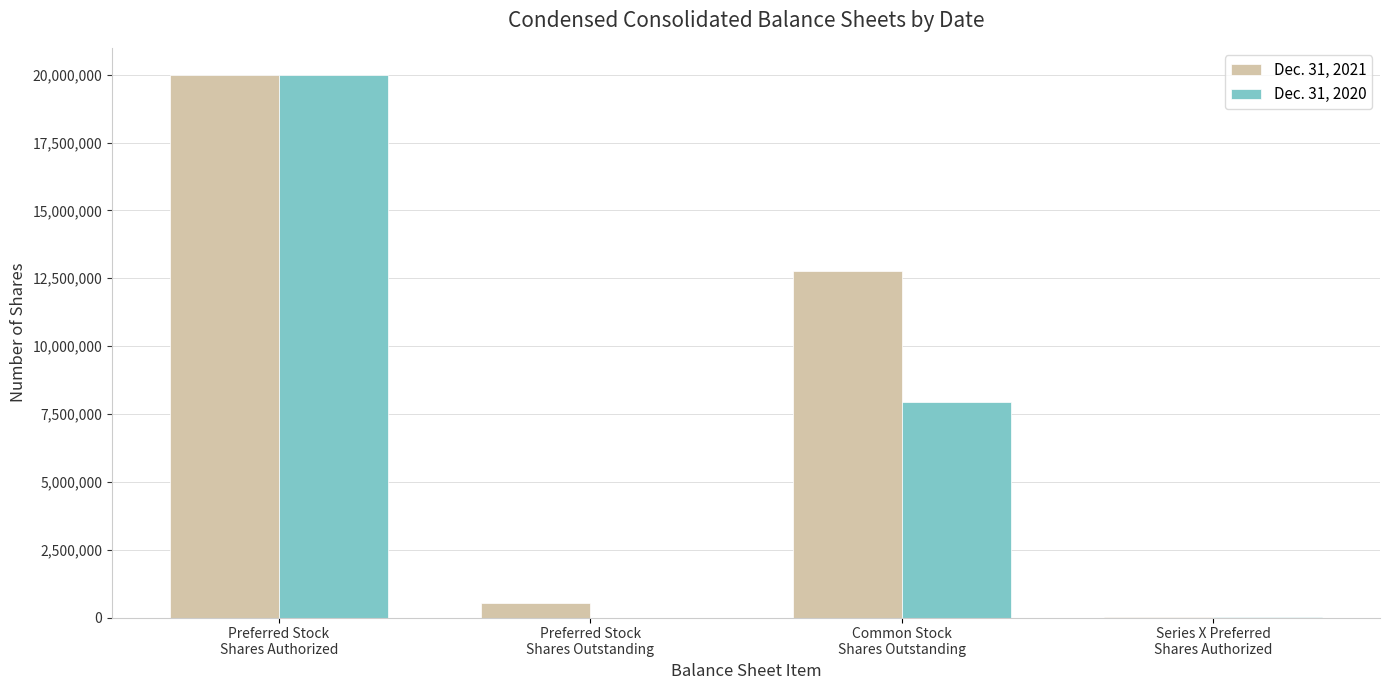

What is the maximum value shown in the chart?

19990000